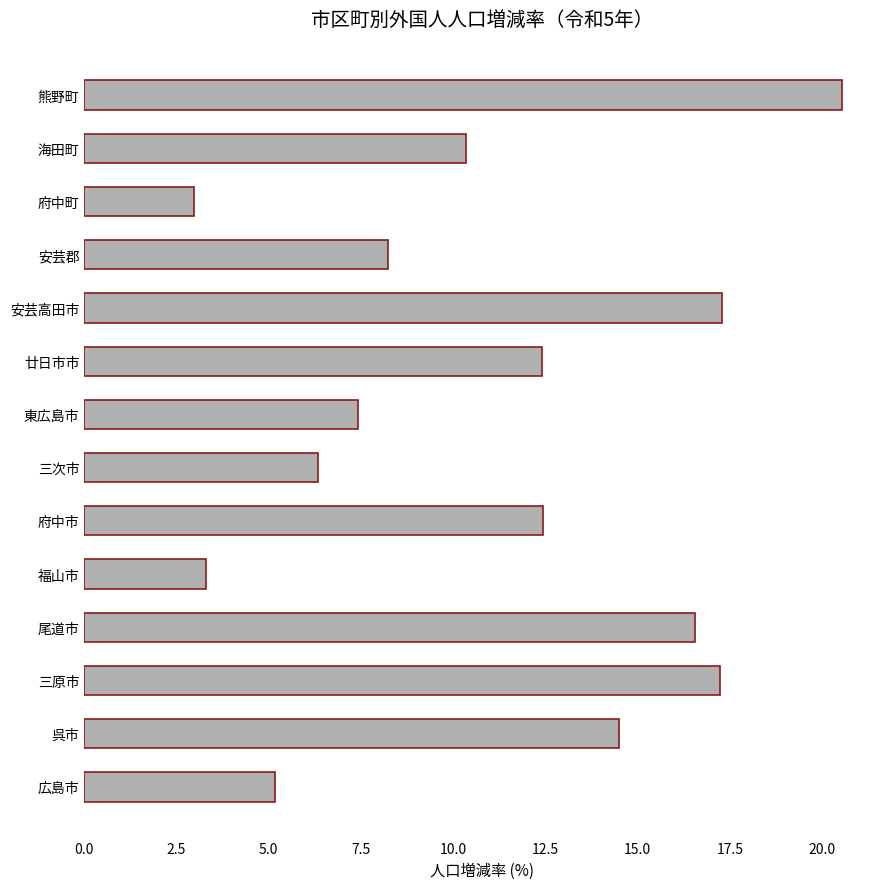

At which category does the chart reach its peak across all series?

熊野町